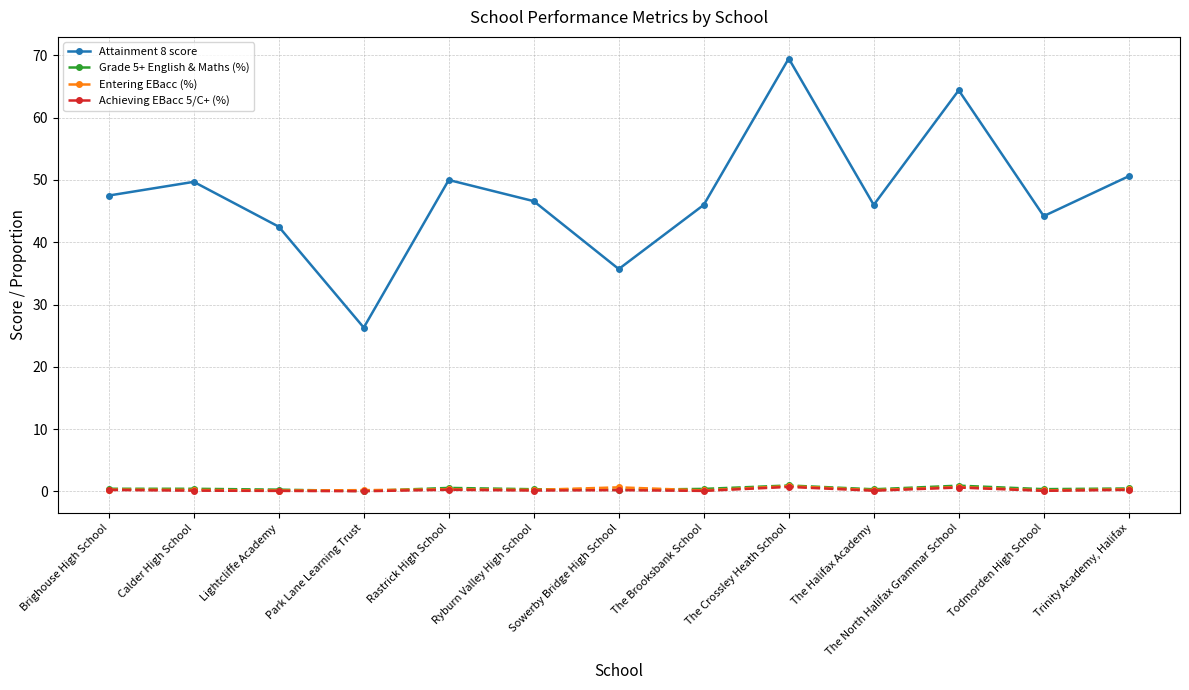

What position from the left is The Halifax Academy?

10